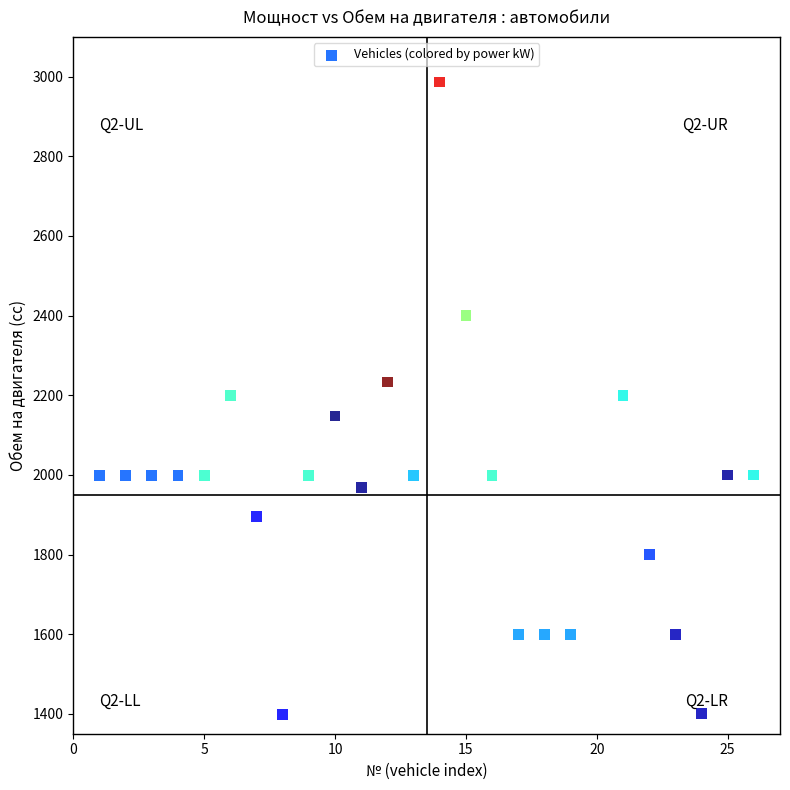

What is the range of Y values (max minus min)?

1588